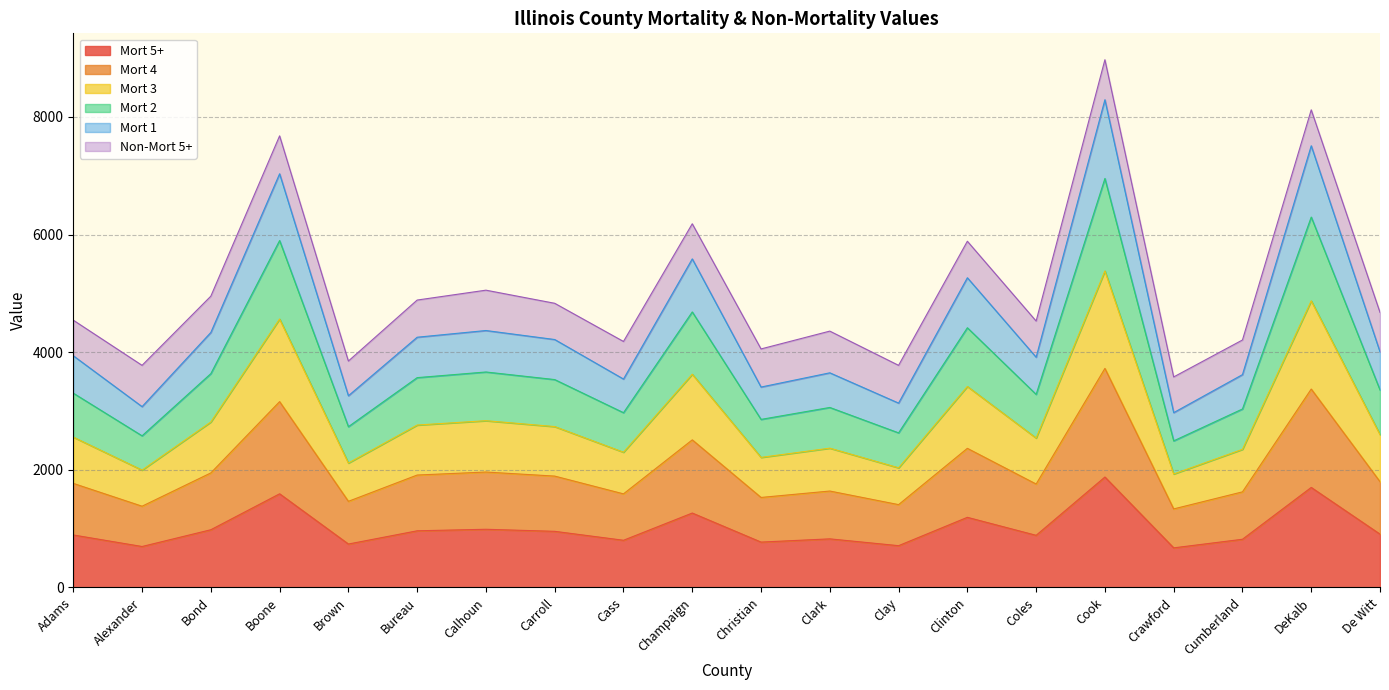

Which label corresponds to the largest value in the chart?

Cook